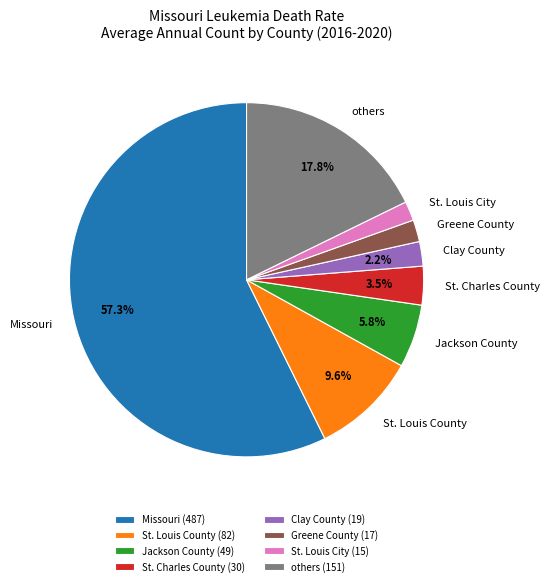

How many segments does this pie chart have?

8